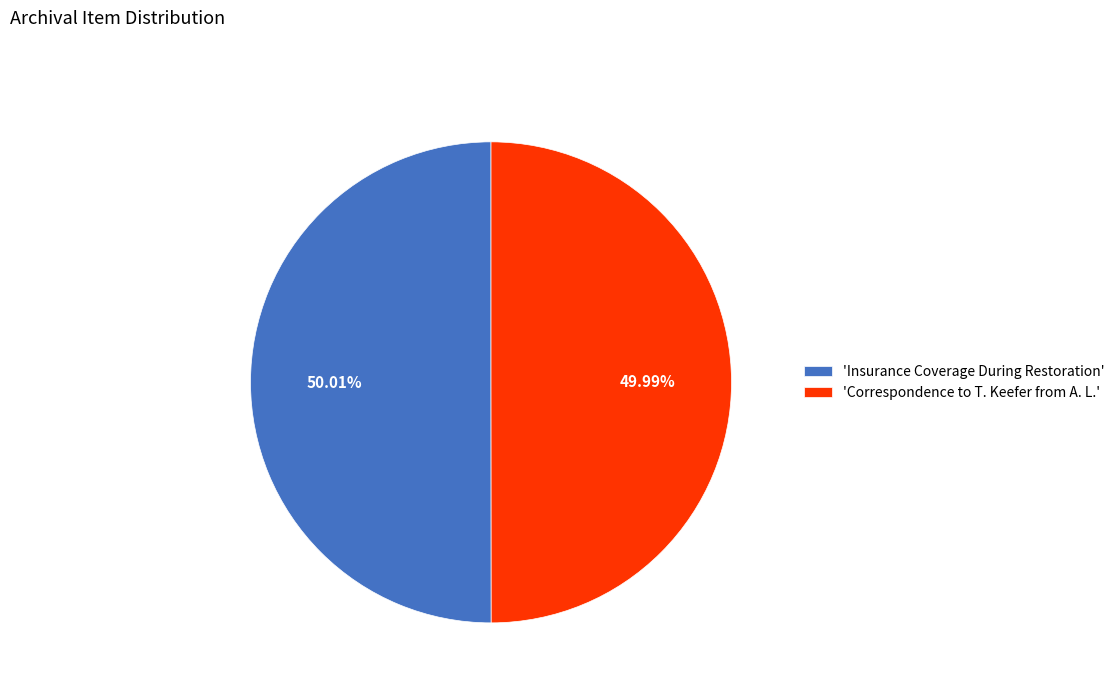

Is there any slice that represents more than half of the pie?

Yes